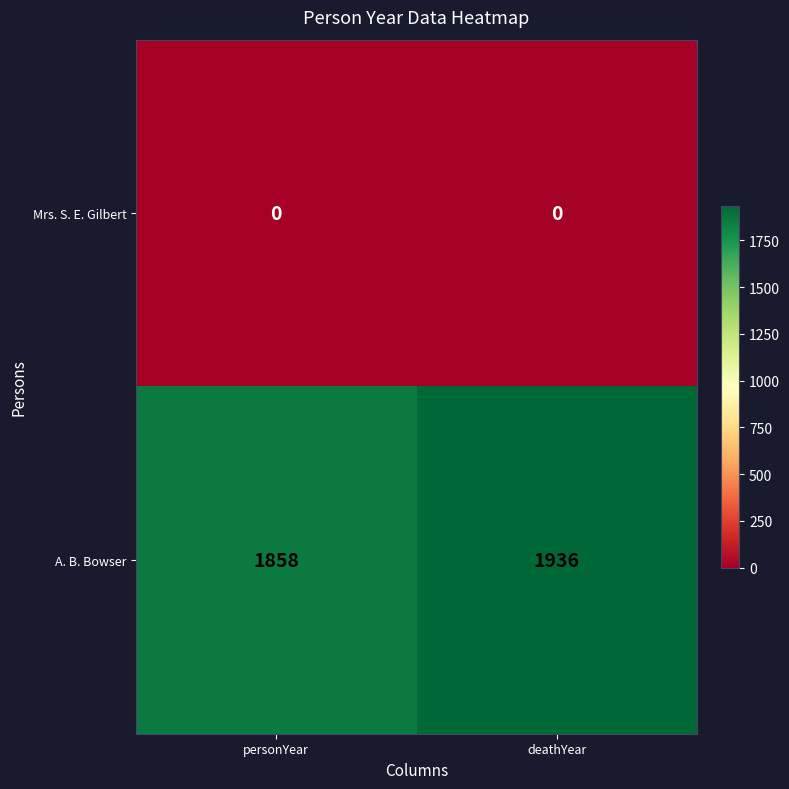

Count the number of categories in the chart.

2